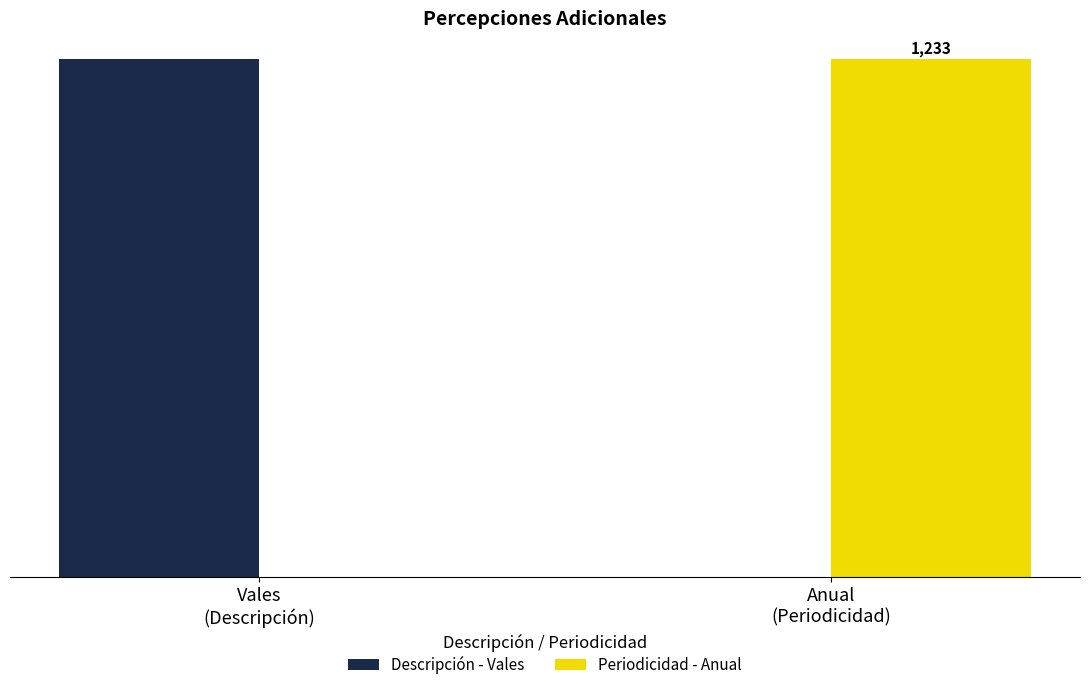

Are the bars grouped side by side (vs. stacked)?

Yes